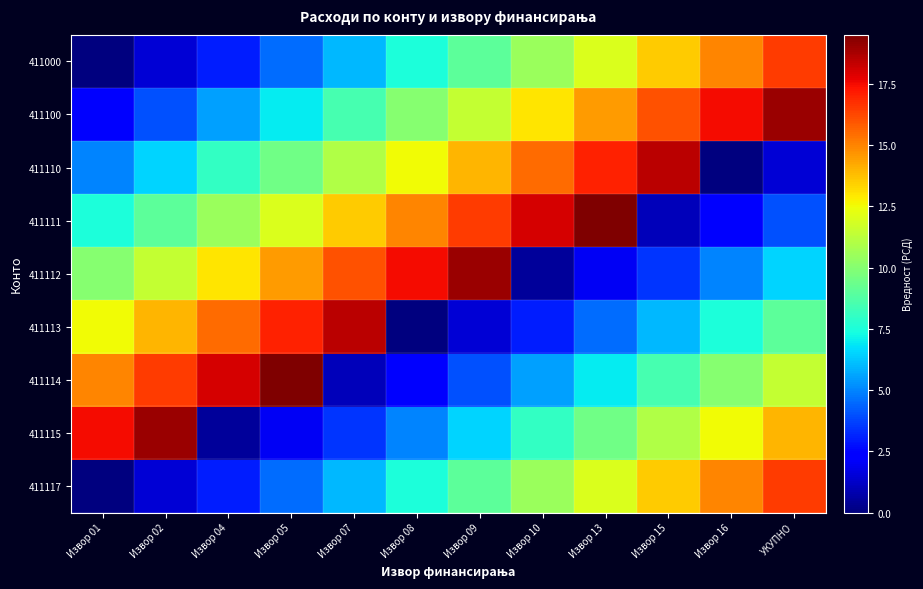

What is the maximum value shown in the chart?

19.5